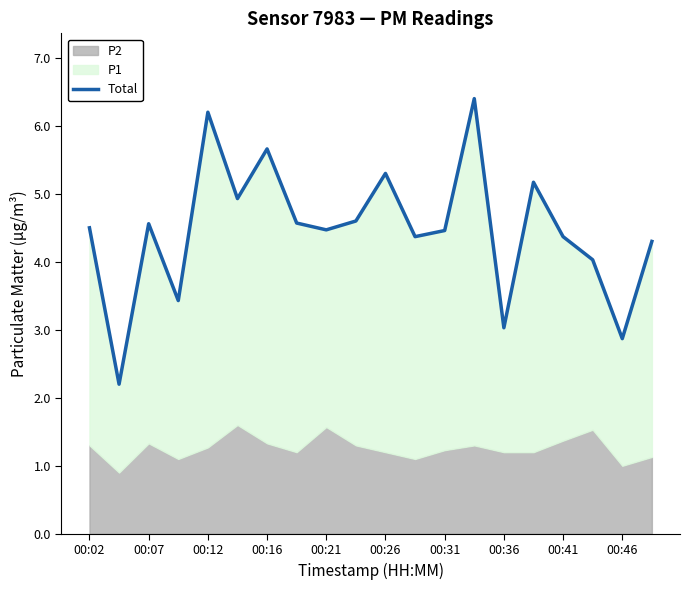

What is the difference between the second highest and minimum values?

4.0